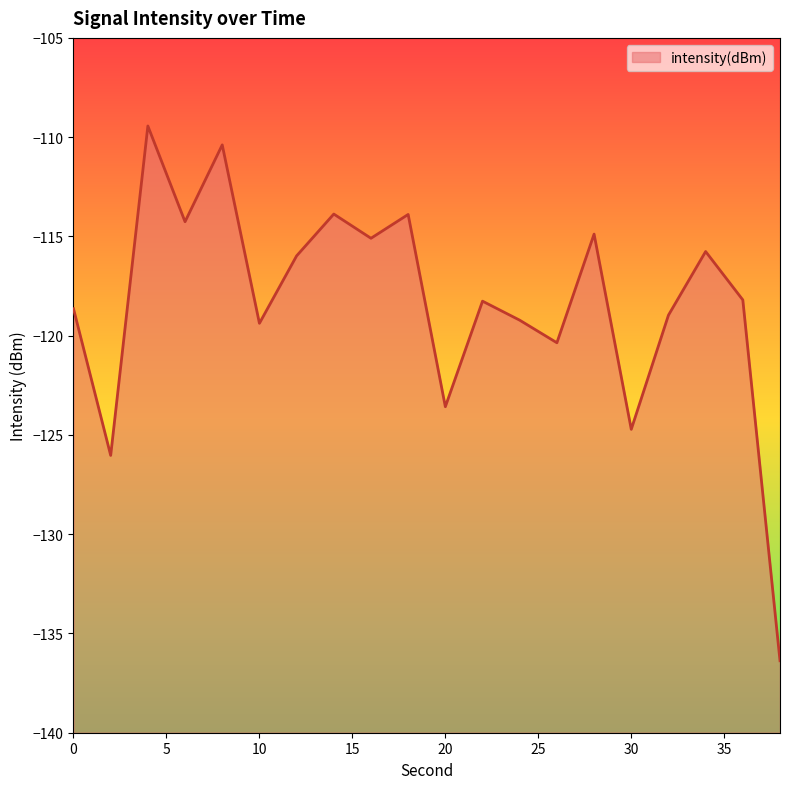

What is the greatest value displayed?

-109.4